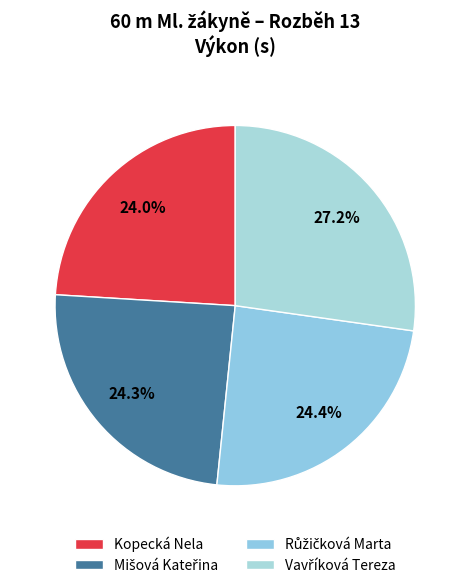

Which category has the smallest portion of the pie?

Kopecká Nela